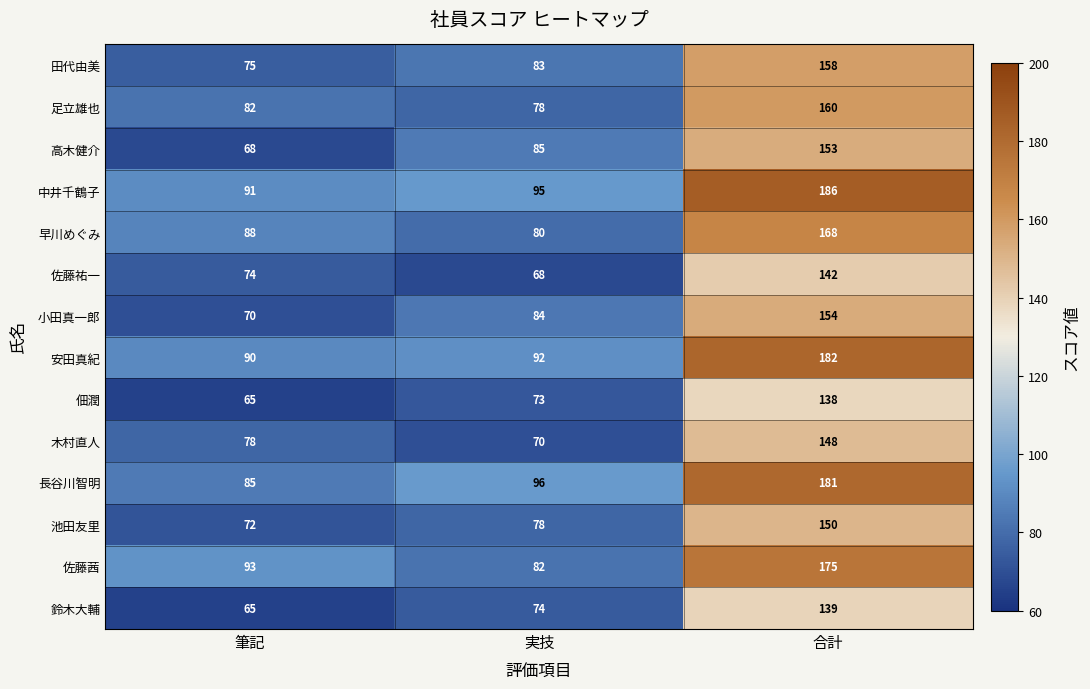

Rank the series at 合計 from lowest to highest value.

佃潤, 鈴木大輔, 佐藤祐一, 木村直人, 池田友里, 高木健介, 小田真一郎, 田代由美, 足立雄也, 早川めぐみ, 佐藤茜, 長谷川智明, 安田真紀, 中井千鶴子